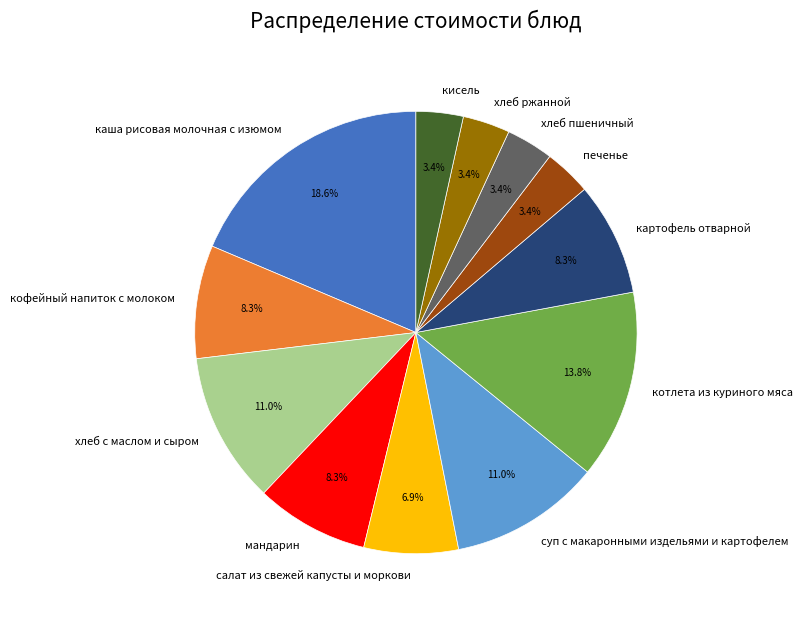

Between картофель отварной and котлета из куриного мяса, which is larger?

котлета из куриного мяса